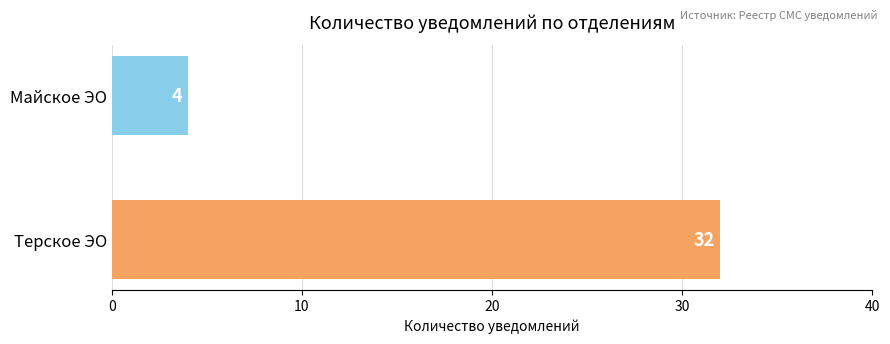

What is the smallest value displayed?

4